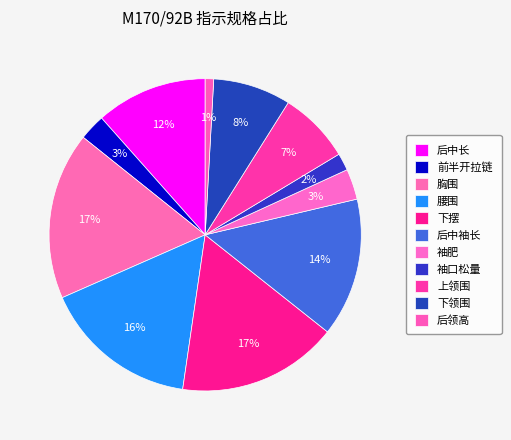

How many slices are in this pie chart?

11